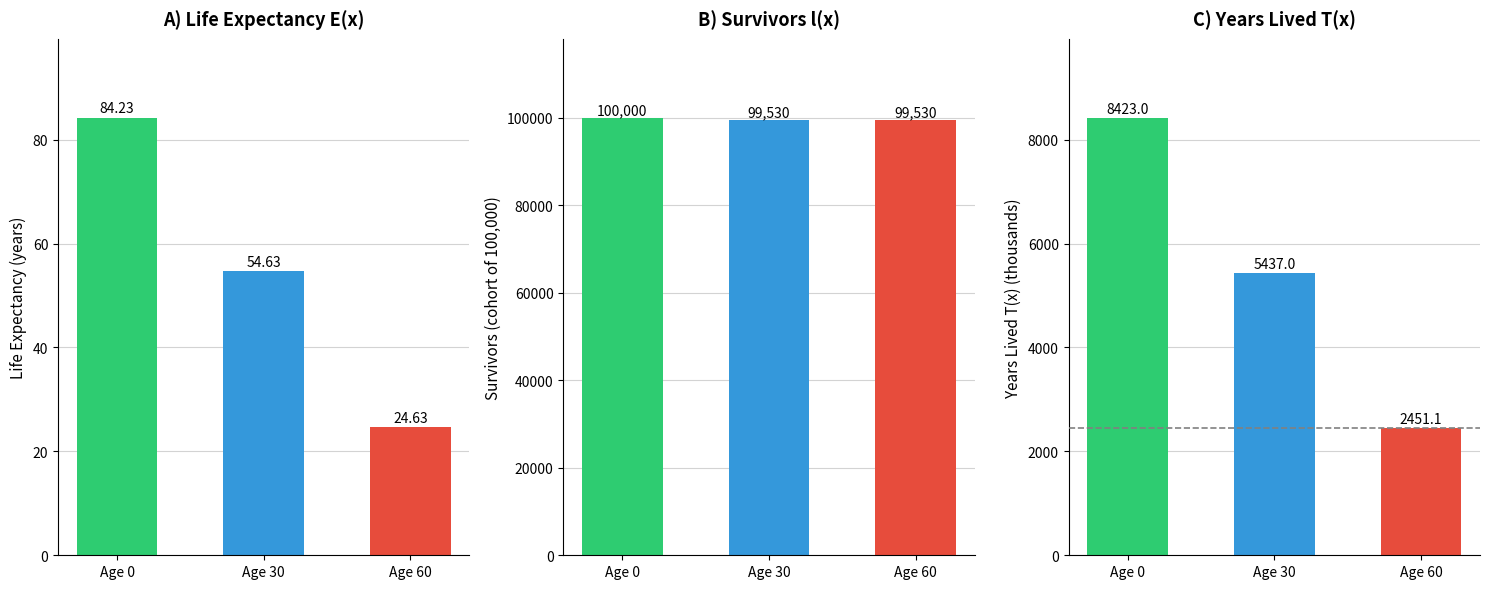

The T(x) series shows 7889.9 at Age 30. True or false?

False